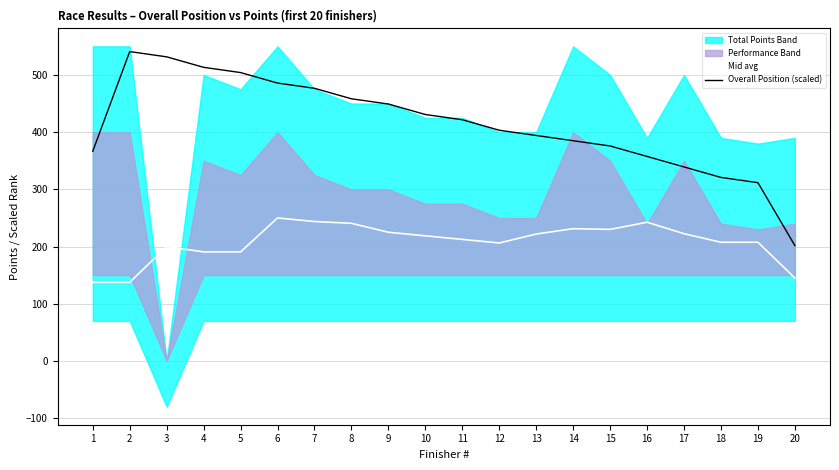

Does the chart display data point markers on the line(s)?

No